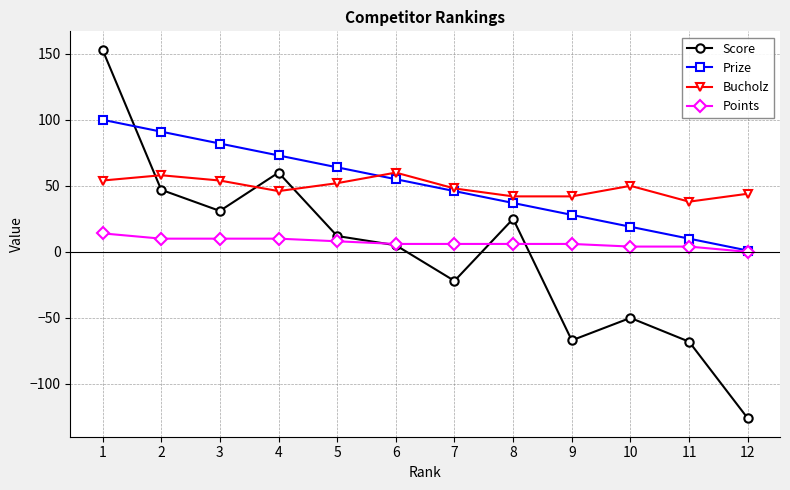

Between 5 and 10, which series saw the biggest shift?

Score